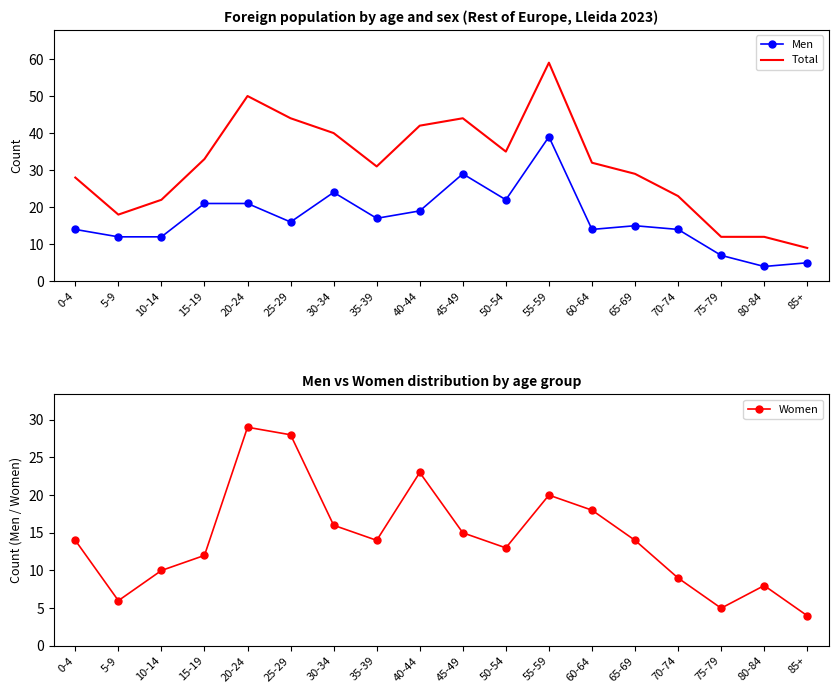

True or false: Women has a value of 4 at 85+.

True